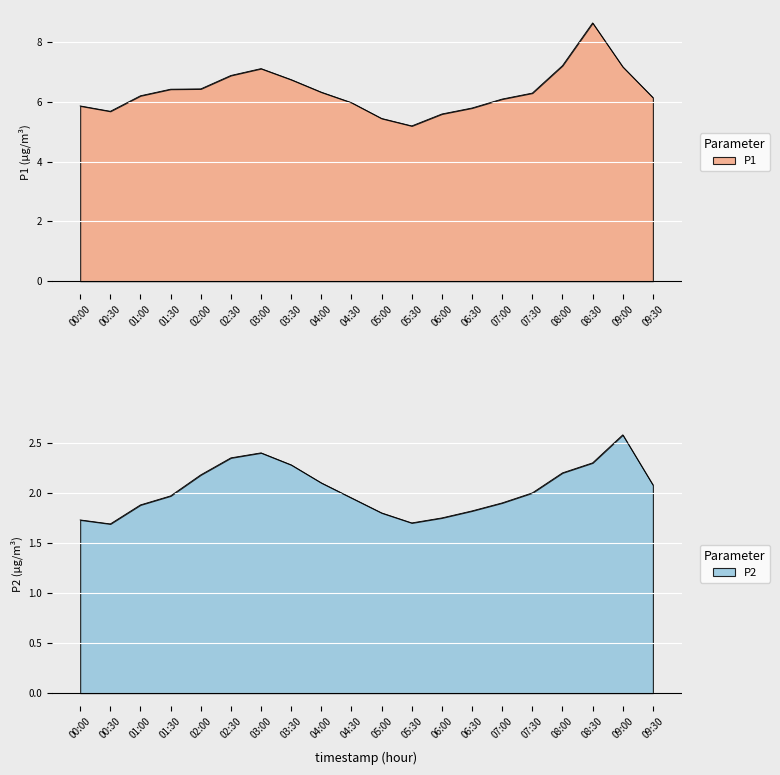

Is it true that P2 equals 2.0 at 07:30?

True